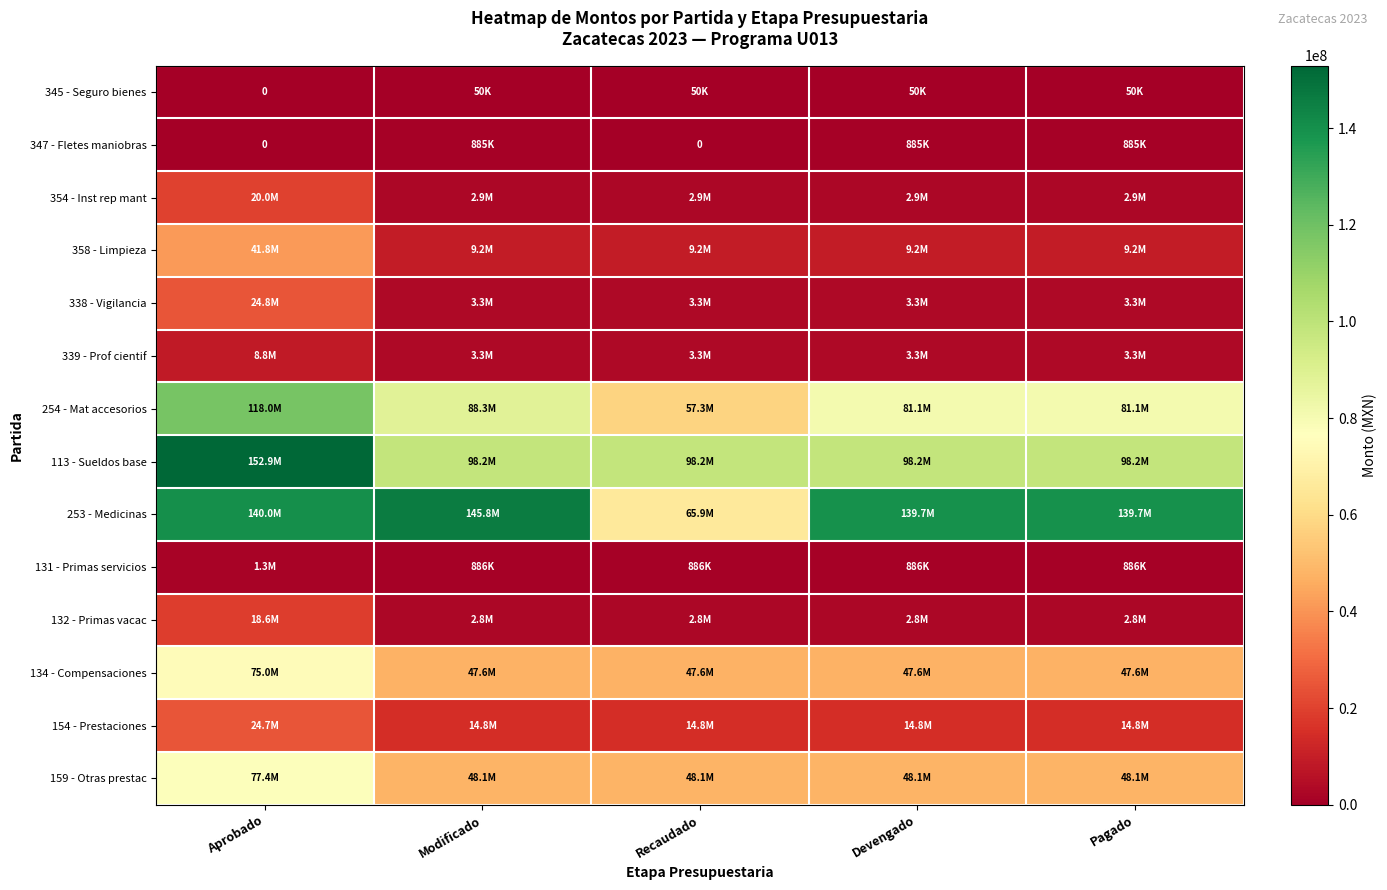

Which has a higher value, Modificado or Aprobado?

Modificado